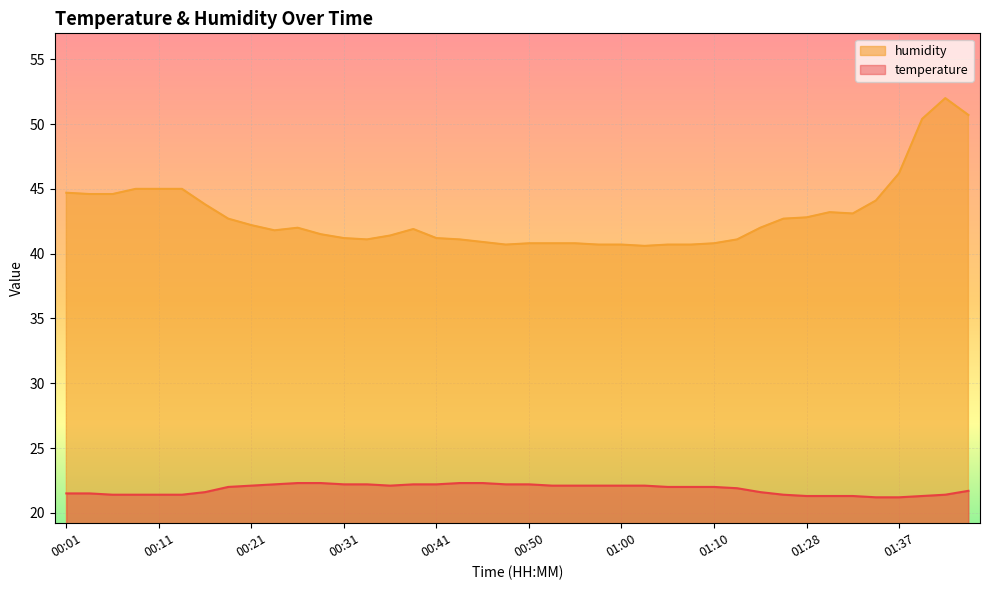

How many distinct data groups are displayed?

2